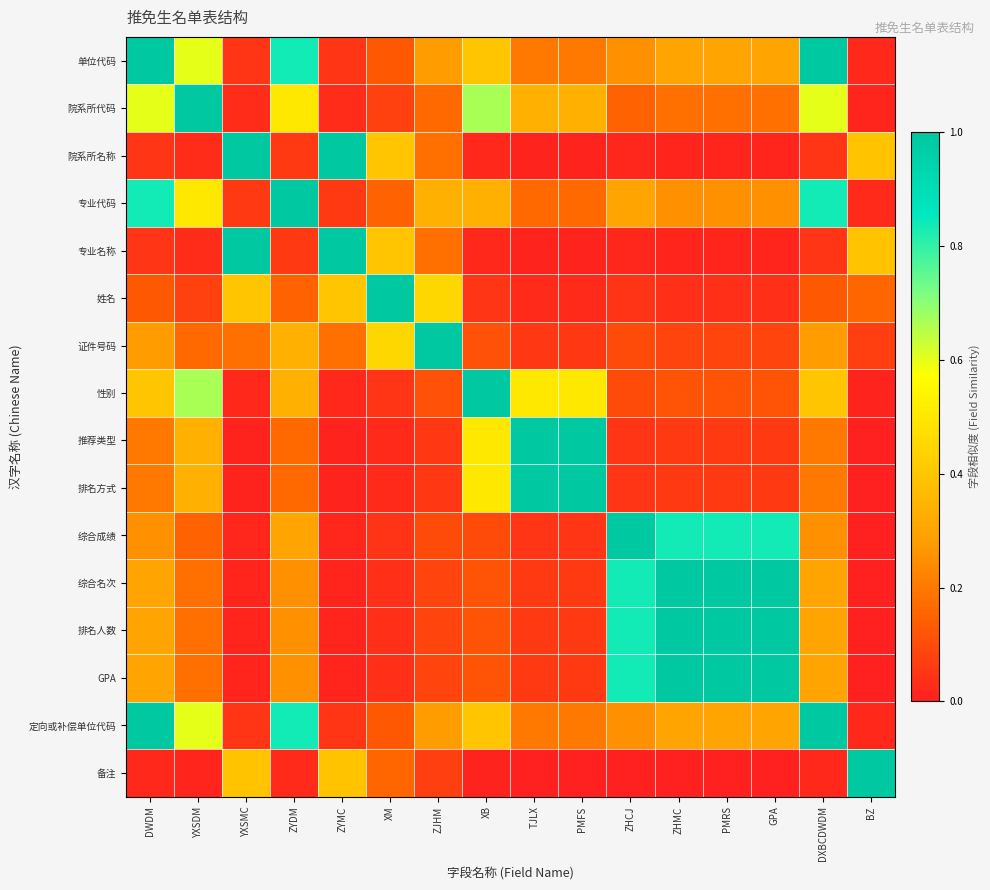

Which has a higher value, PMFS or XB?

XB